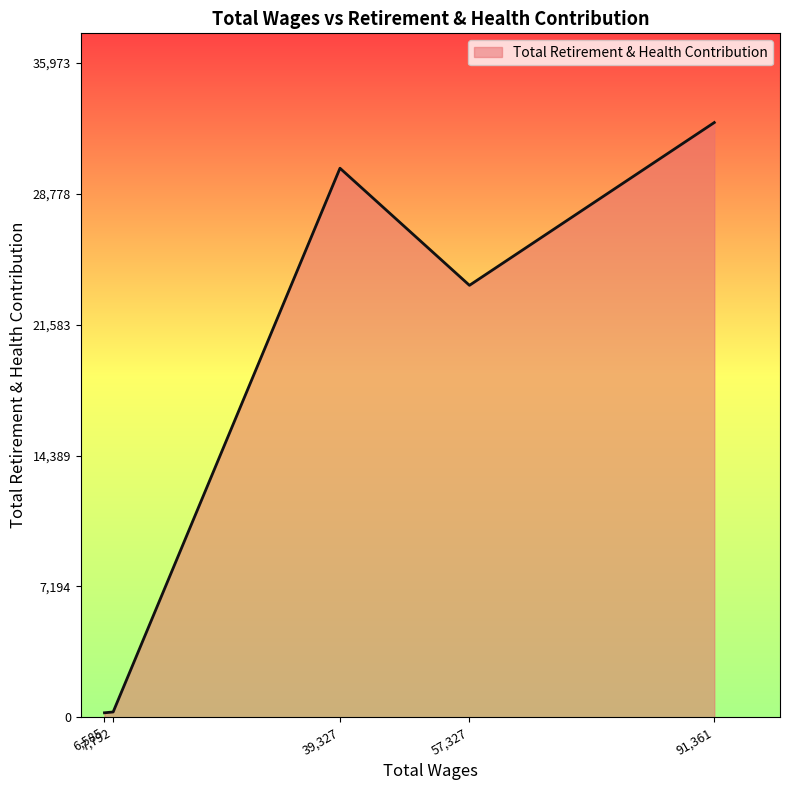

How many values are below 23752?

2